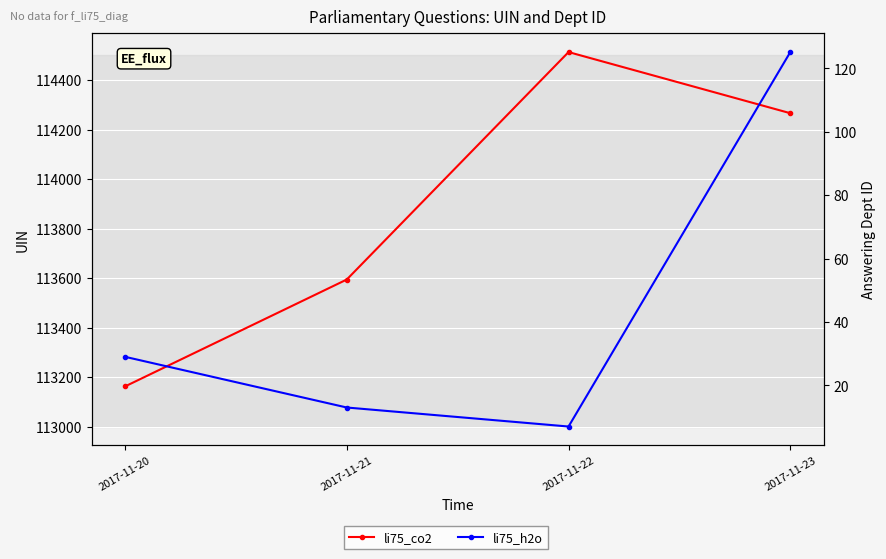

True or false: li75_h2o and li75_co2 intersect in this chart.

False